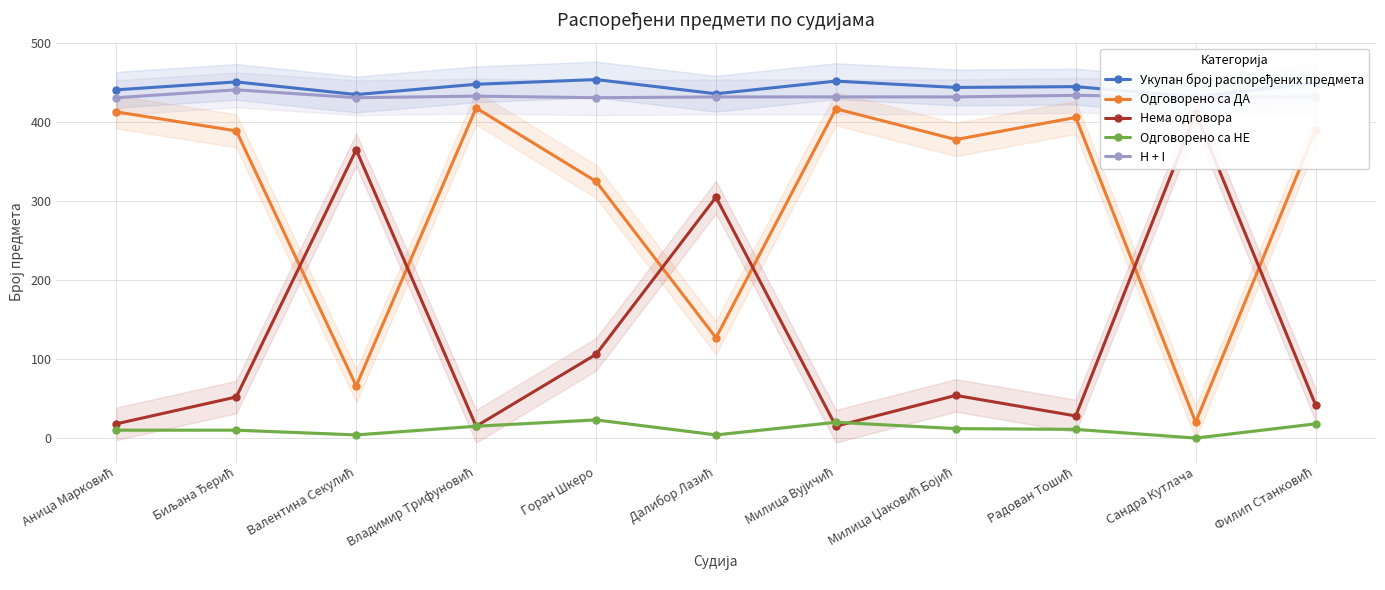

Reading left to right, list all the values displayed in this chart.

Укупан број распоређених предмета: Аница Марковић=441	Биљана Ђерић=451	Валентина Секулић=435	Владимир Трифуновић=448	Горан Шкеро=454	Далибор Лазић=436	Милица Вујичић=452	Милица Џаковић Бојић=444	Радован Тошић=445	Сандра Кутлача=432	Филип Станковић=450
Одговорено са ДА: Аница Марковић=413	Биљана Ђерић=389	Валентина Секулић=66	Владимир Трифуновић=418	Горан Шкеро=325	Далибор Лазић=127	Милица Вујичић=417	Милица Џаковић Бојић=378	Радован Тошић=406	Сандра Кутлача=20	Филип Станковић=390
Нема одговора: Аница Марковић=18	Биљана Ђерић=52	Валентина Секулић=365	Владимир Трифуновић=15	Горан Шкеро=106	Далибор Лазић=305	Милица Вујичић=15	Милица Џаковић Бојић=54	Радован Тошић=28	Сандра Кутлача=412	Филип Станковић=42
Одговорено са НЕ: Аница Марковић=10	Биљана Ђерић=10	Валентина Секулић=4	Владимир Трифуновић=15	Горан Шкеро=23	Далибор Лазић=4	Милица Вујичић=20	Милица Џаковић Бојић=12	Радован Тошић=11	Сандра Кутлача=0	Филип Станковић=18
H + I: Аница Марковић=431	Биљана Ђерић=441	Валентина Секулић=431	Владимир Трифуновић=433	Горан Шкеро=431	Далибор Лазић=432	Милица Вујичић=432	Милица Џаковић Бојић=432	Радован Тошић=434	Сандра Кутлача=432	Филип Станковић=432